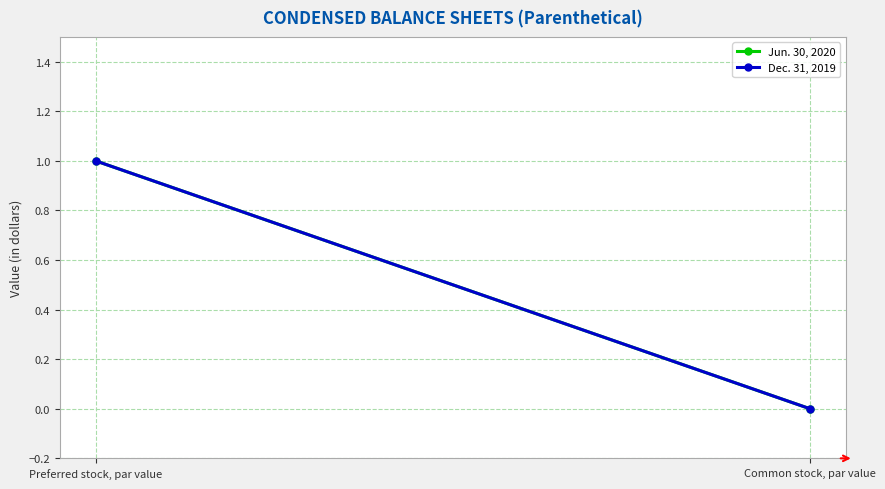

Reading left to right, extract all data points from this chart.

Jun. 30, 2020: 1	0
Dec. 31, 2019: 1	0